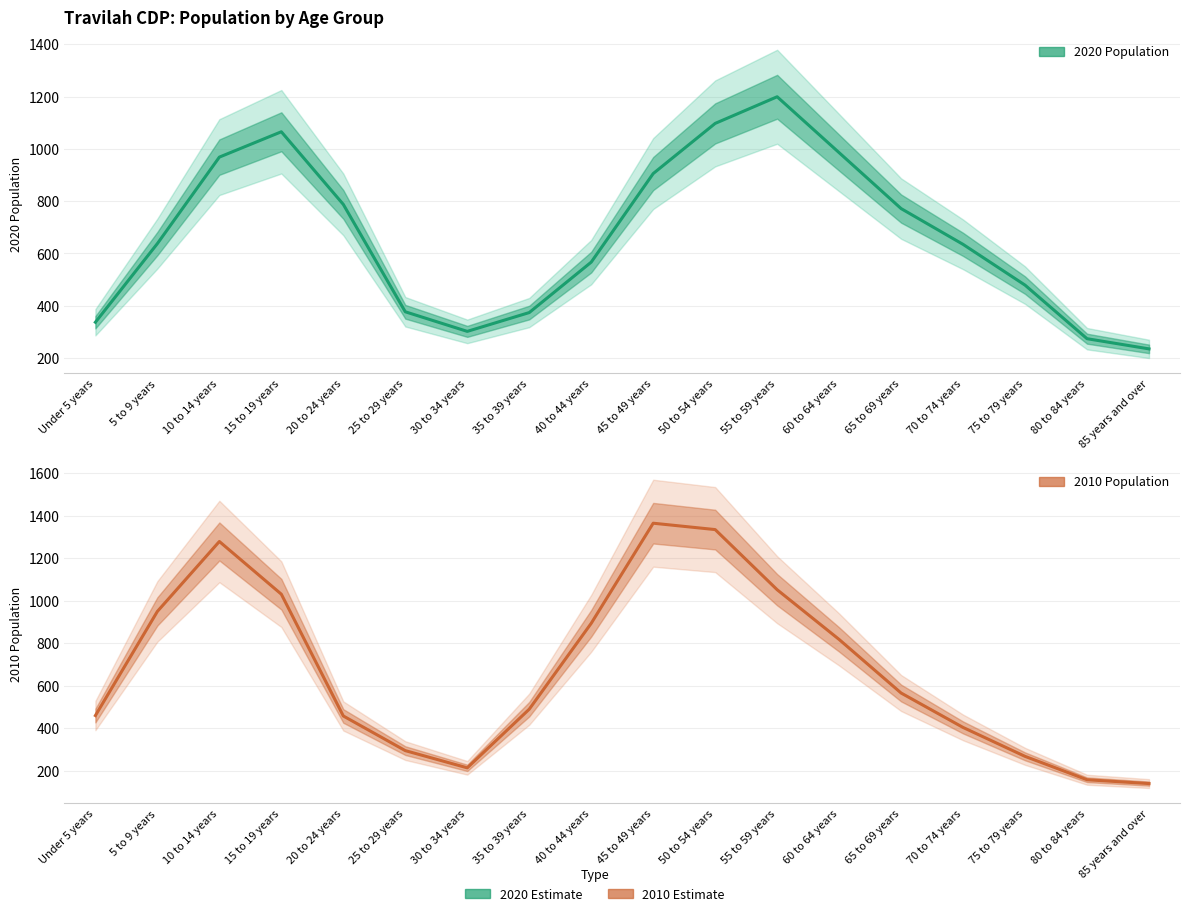

Which has a higher value, 35 to 39 years or 40 to 44 years?

40 to 44 years